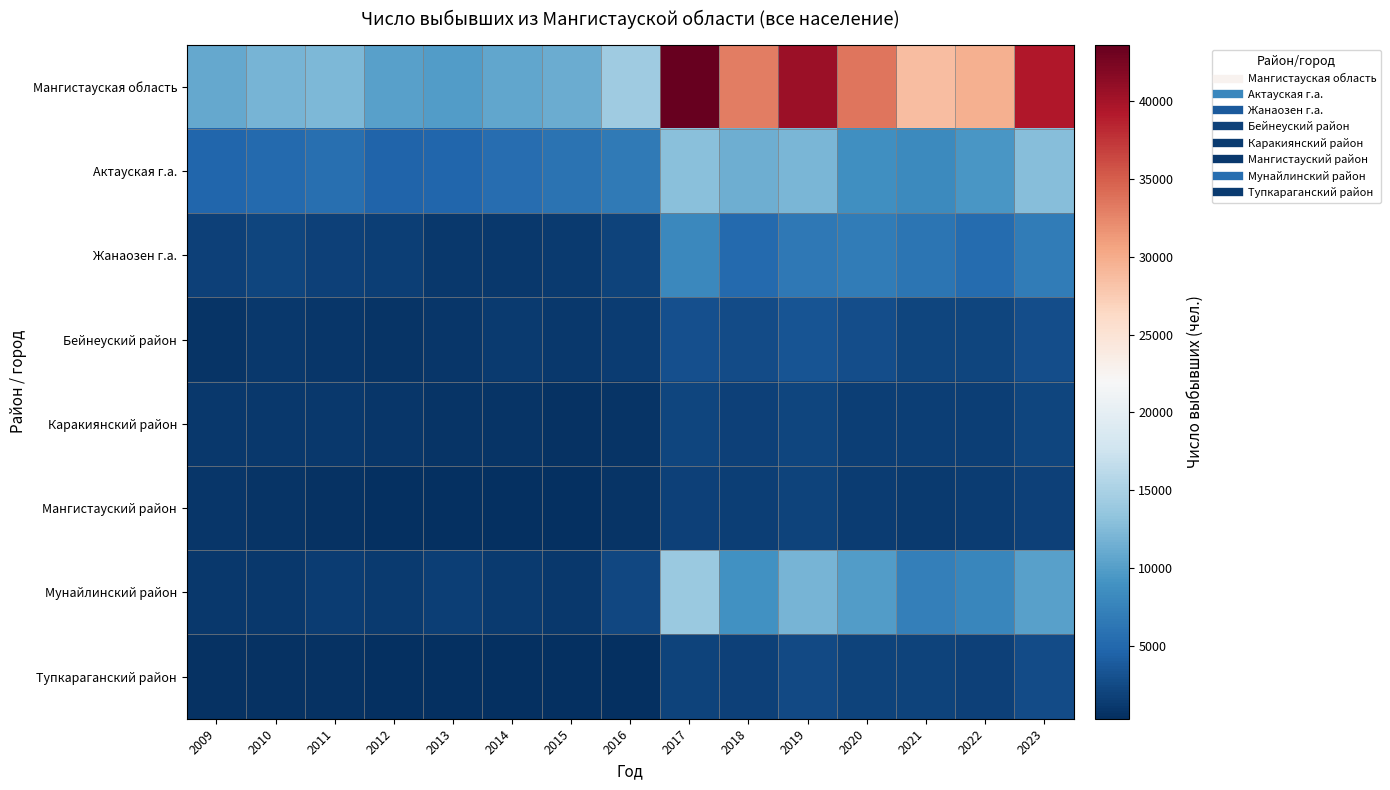

Which series changed the most between 2022 and 2023?

Мангистауская область